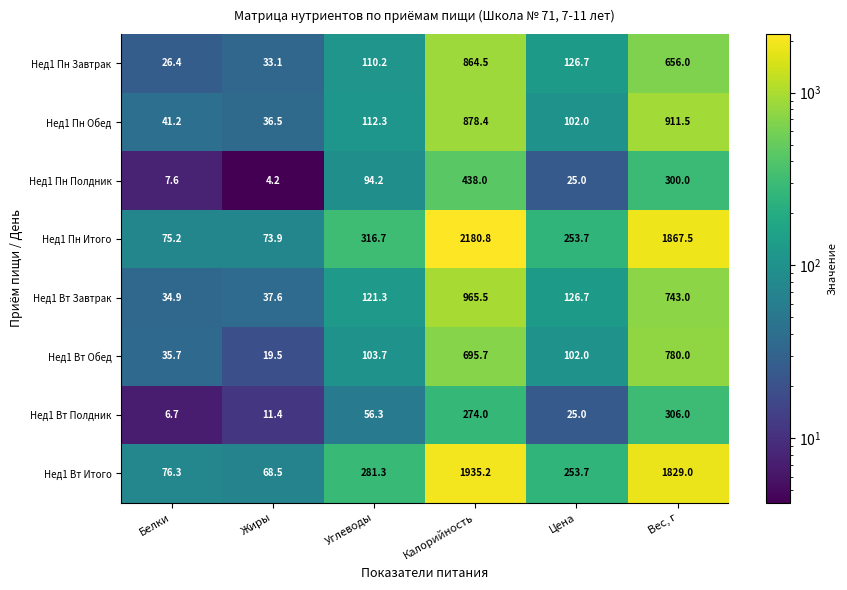

What is the difference between the maximum and second lowest values in the Нед1 Пн Полдник series?

430.4